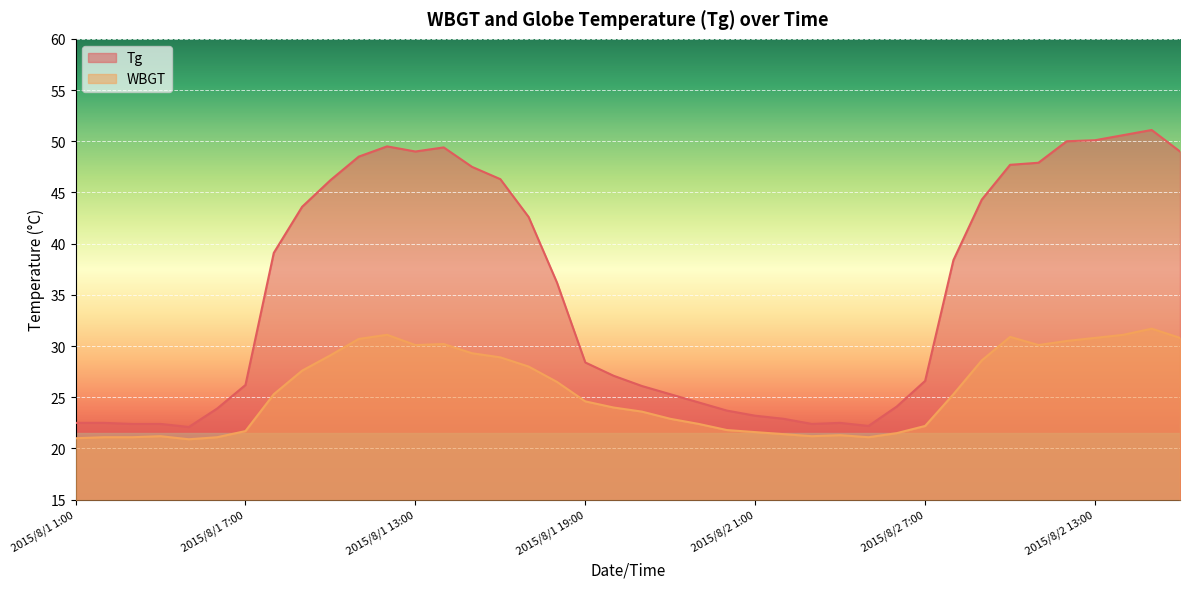

List the series in order of their overall mean, lowest first.

WBGT, Tg